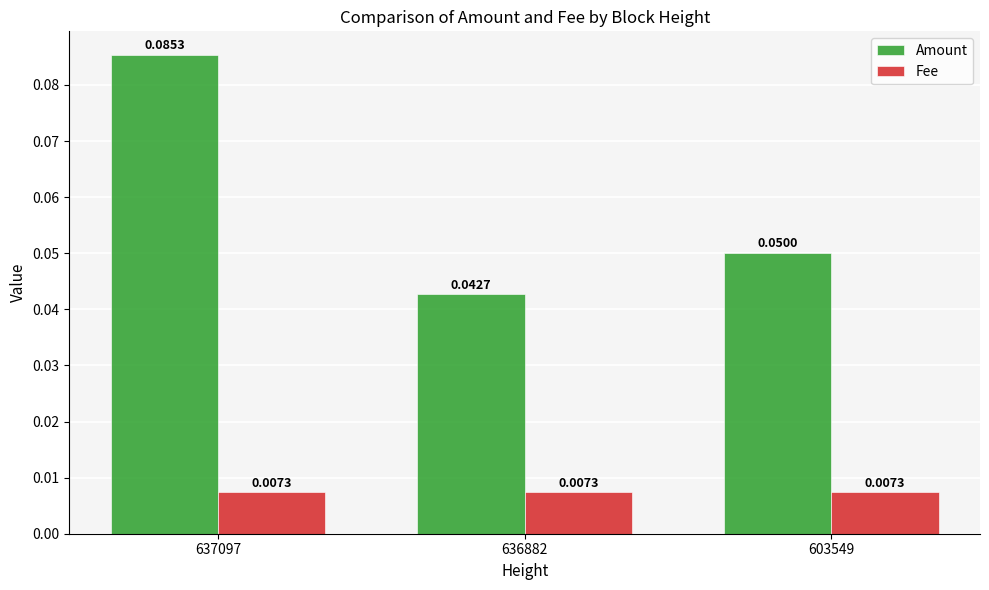

At which category is the sum across all series the highest?

637097